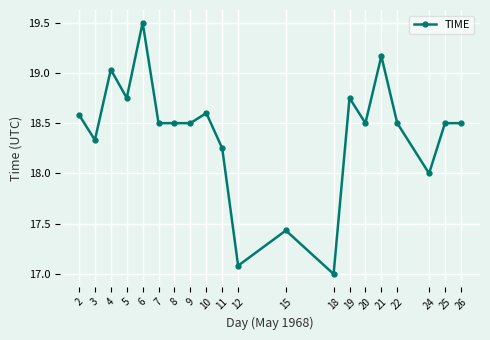

True or false: there are more than 0 points higher than both neighbors.

True